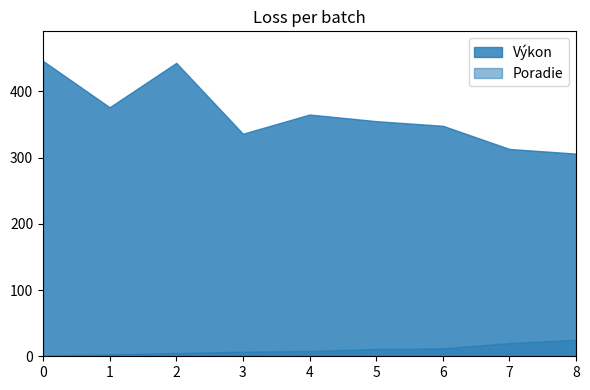

The value of Poradie at 5 is 11. True or false?

True